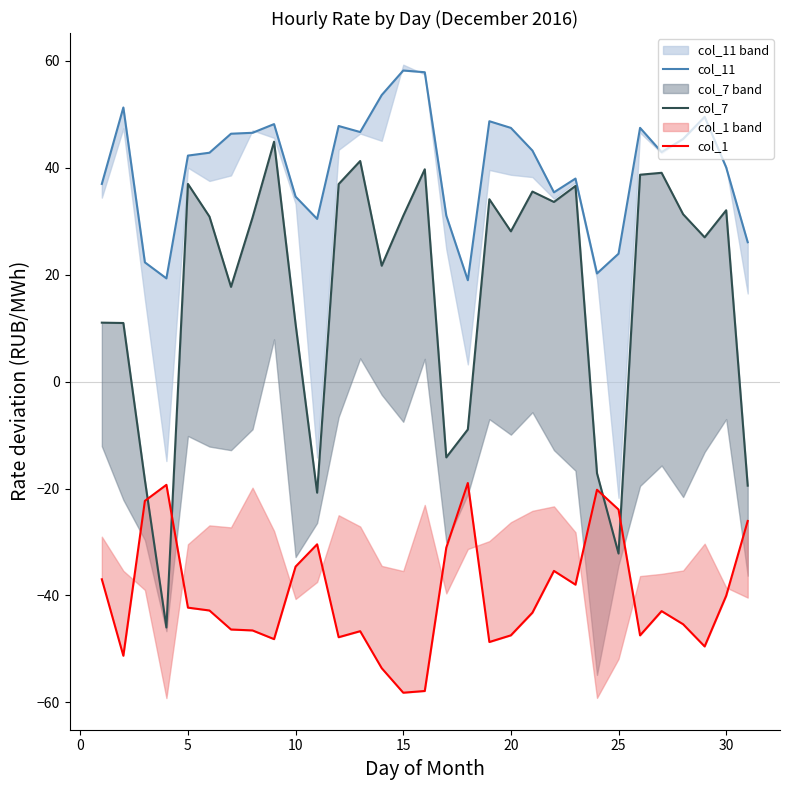

What is the highest value of the col_7 series?

44.9